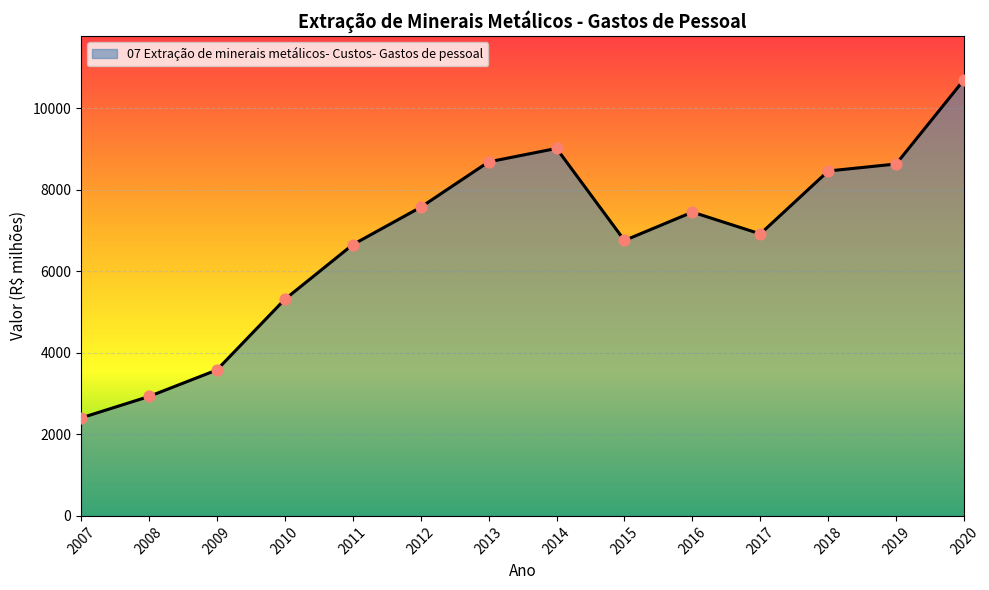

Approximately how many times larger is the value at 2020 compared to 2019?

1.2